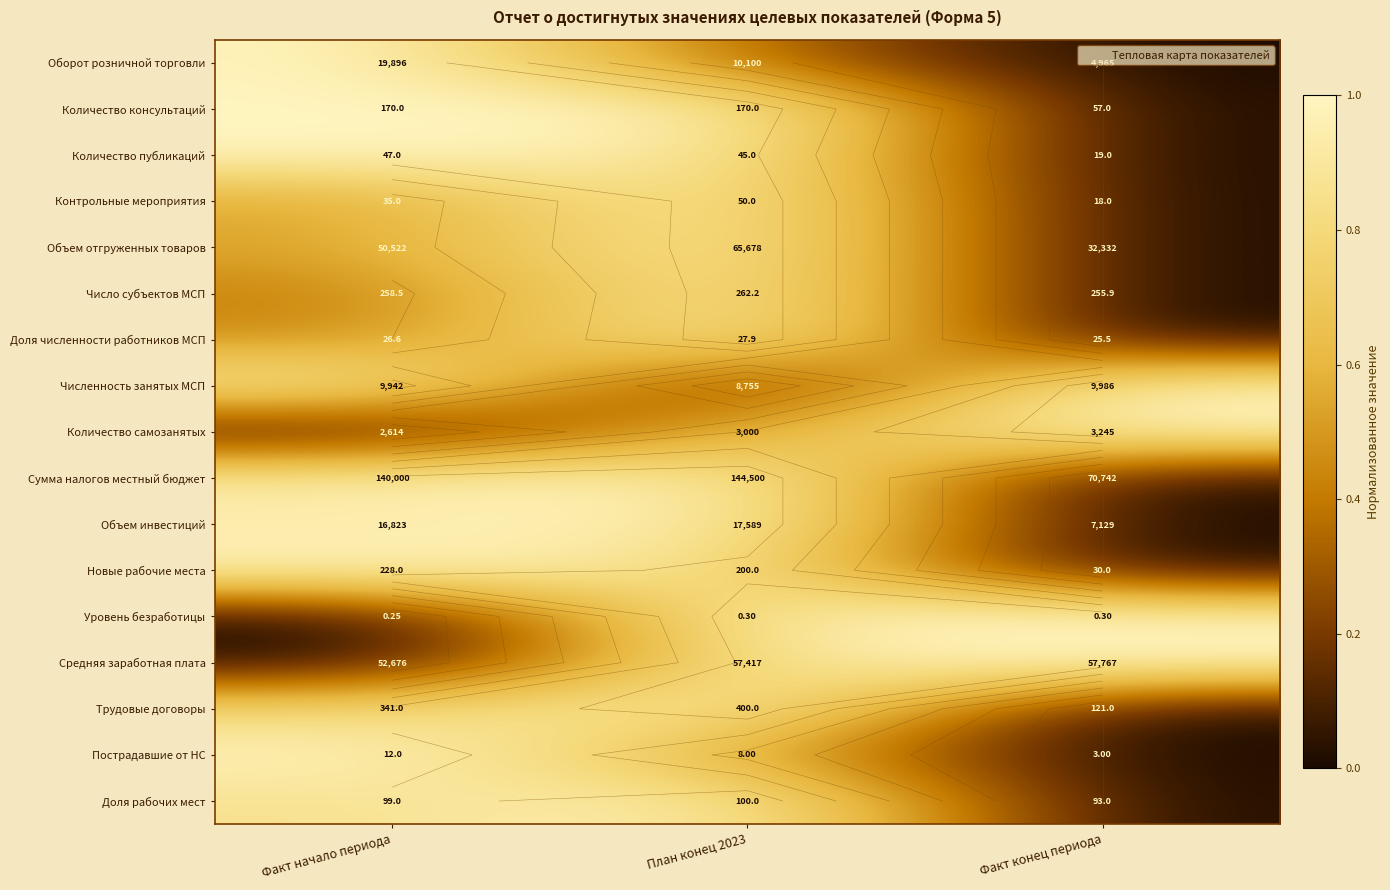

What is the spread (max minus min) of values at Факт конец периода?

1.0